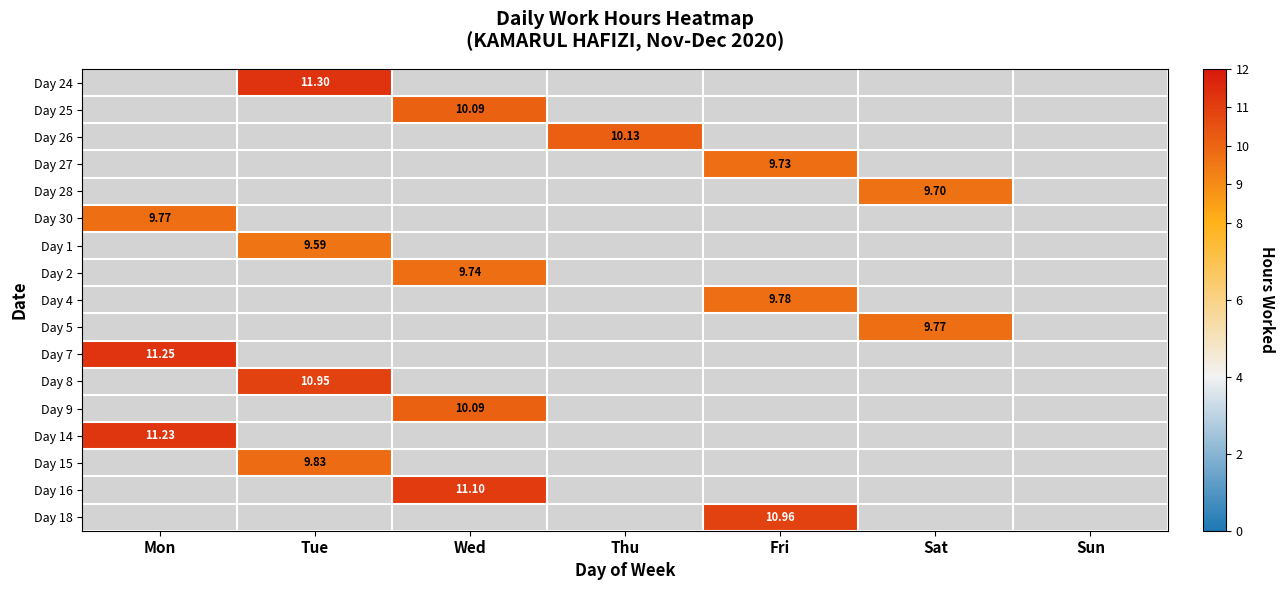

Rank the series at Thu from lowest to highest value.

Day 24, Day 25, Day 27, Day 28, Day 30, Day 1, Day 2, Day 4, Day 5, Day 7, Day 8, Day 9, Day 14, Day 15, Day 16, Day 18, Day 26